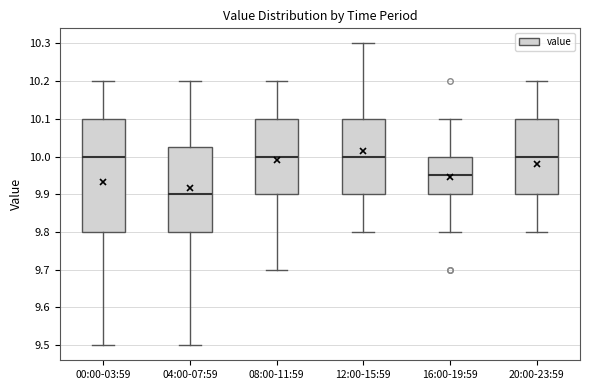

Which box is the tallest, from its lower edge to its upper edge?

00:00-03:59